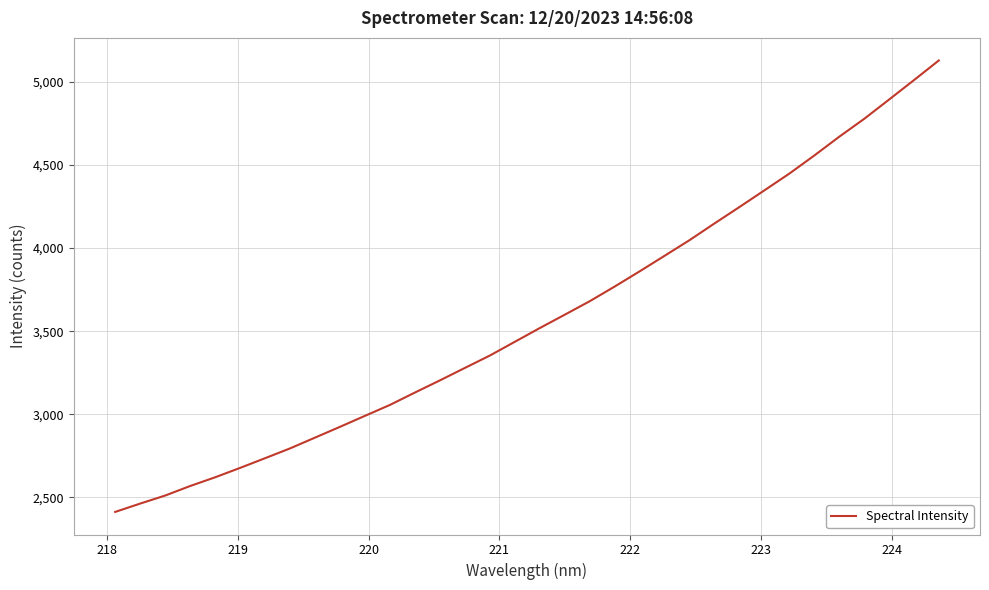

What is the greatest value displayed?

5129.0